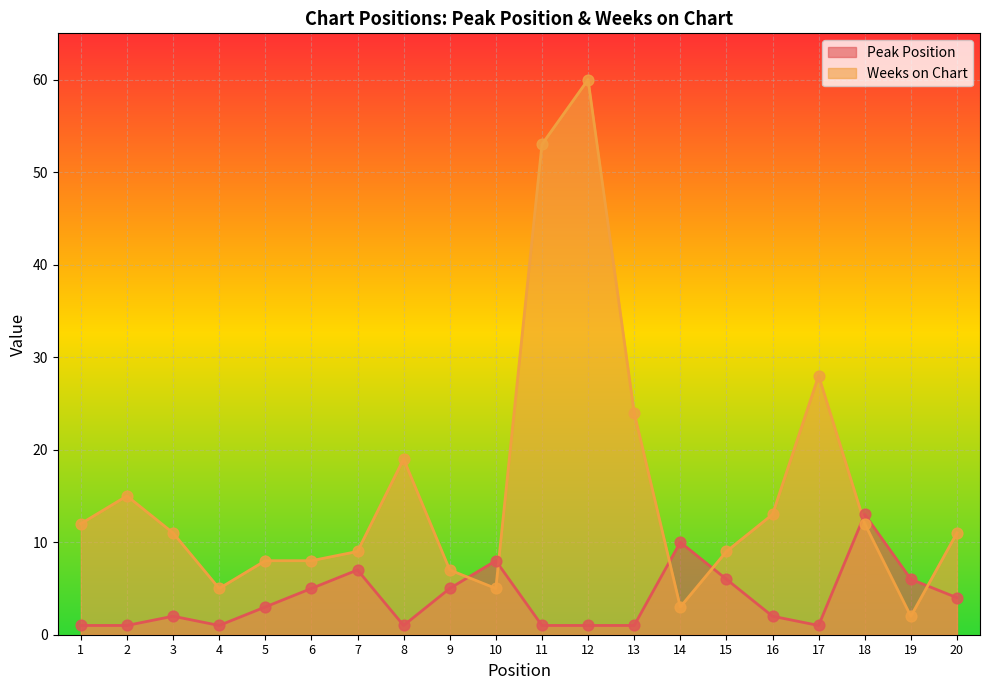

At which category is the sum across all series the highest?

12